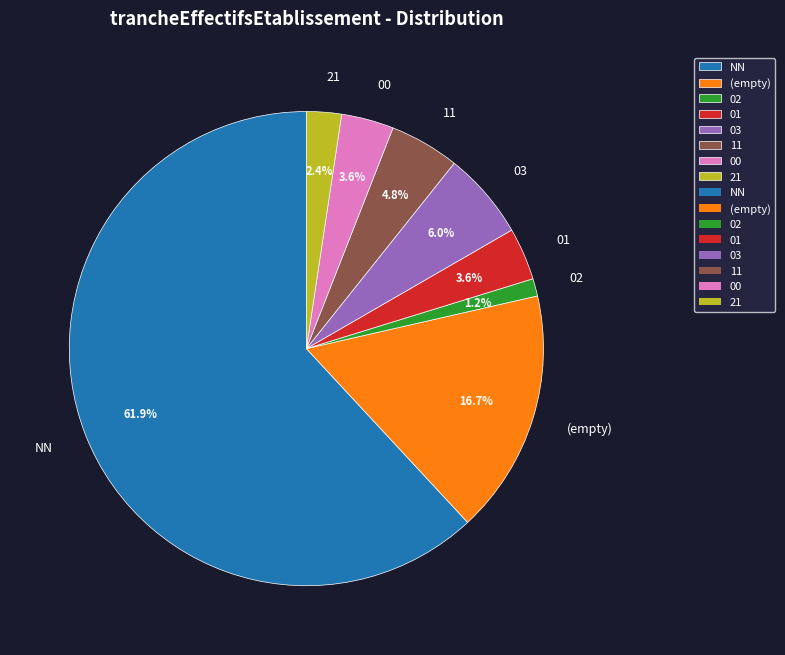

What portion of the pie excludes 11?

95.2%